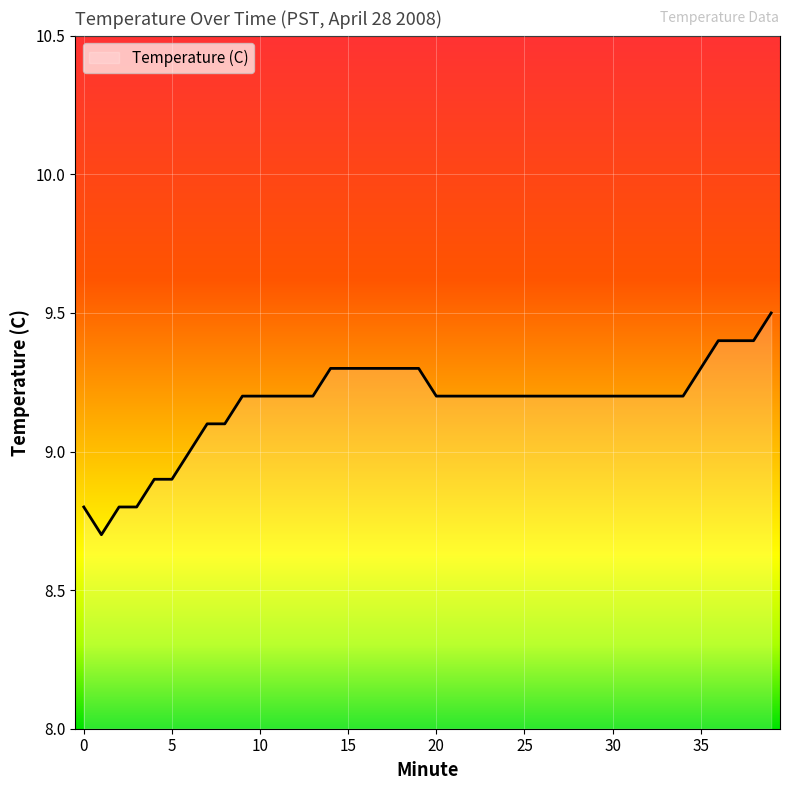

What is the minimum value shown in the chart?

8.7